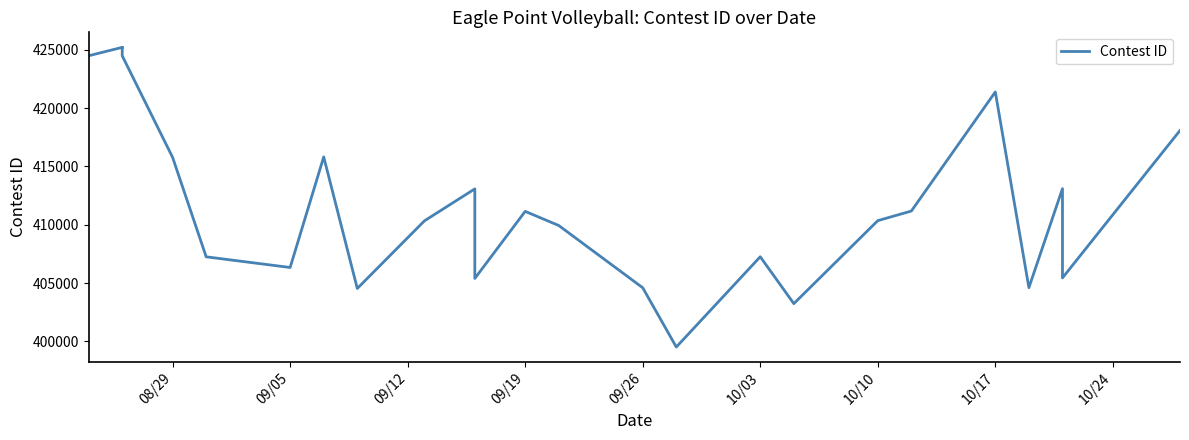

At which label does the data first exceed 411149?

08/29